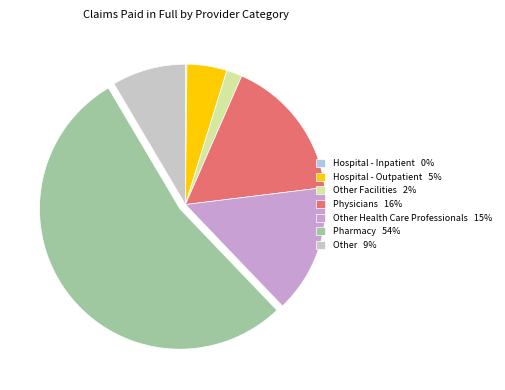

True or false: Physicians 16% accounts for 16% of the total.

True